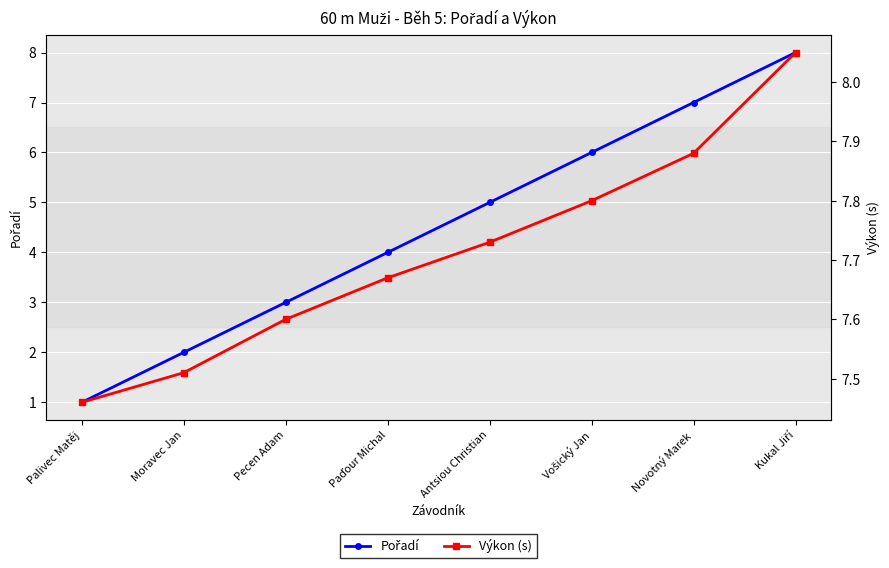

List the series in order of their peak value, highest first.

Výkon (s), Pořadí